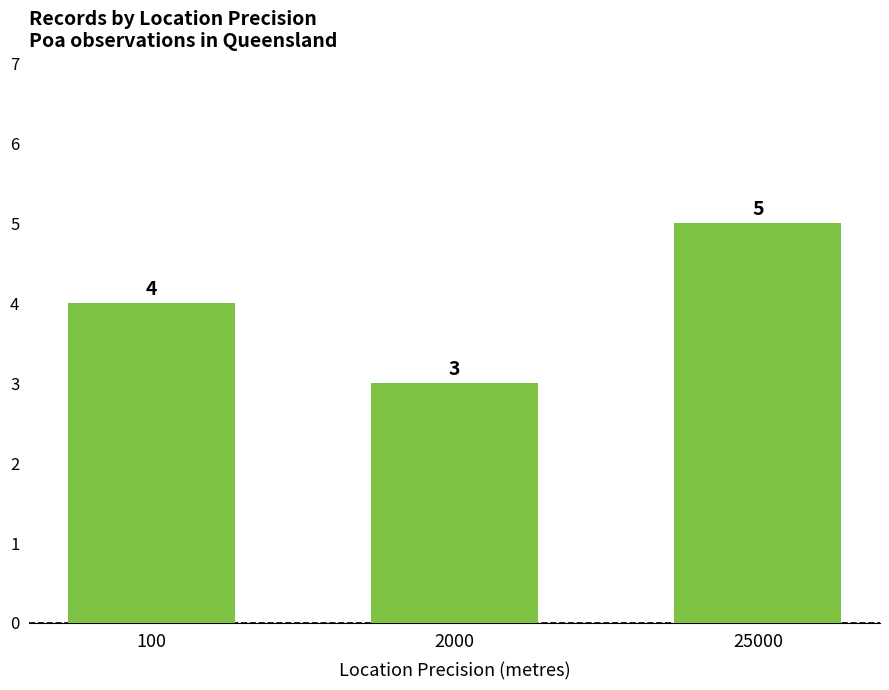

How many data points does each series have?

3